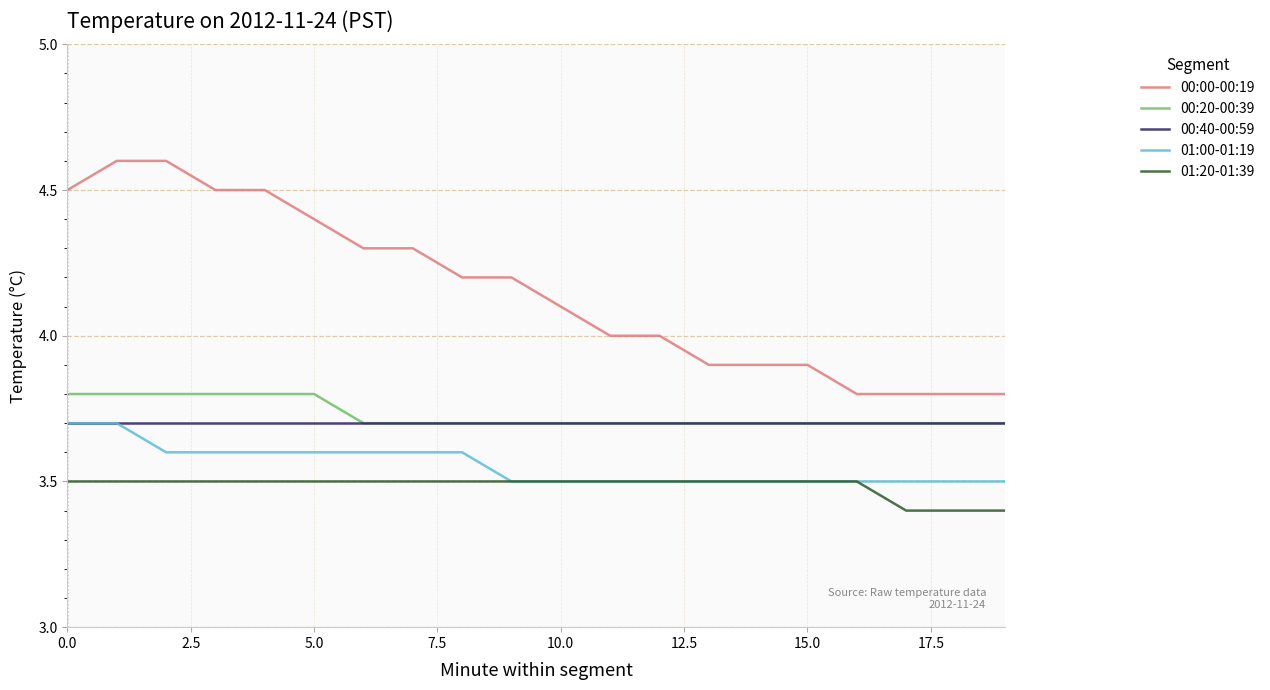

Which series has the largest range (max minus min)?

00:00-00:19